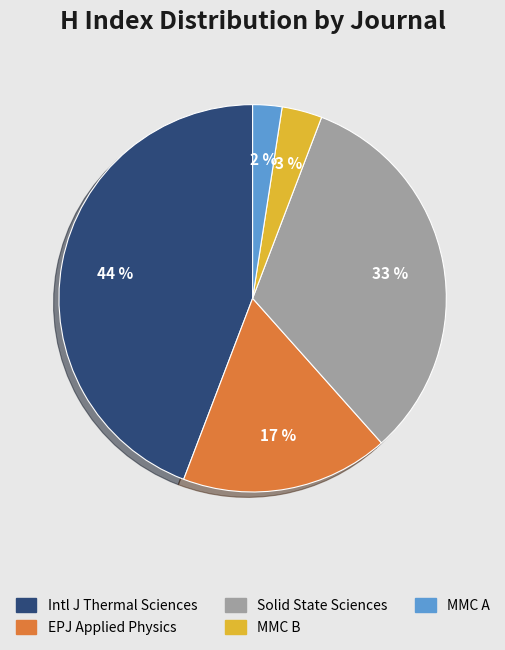

To the nearest percent, what is the average slice percentage?

20%